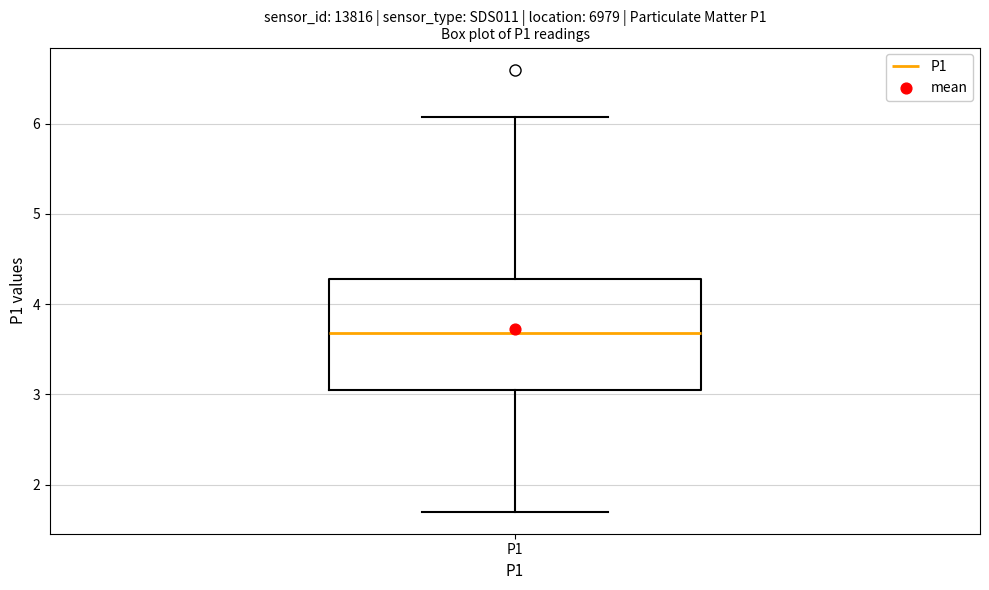

Where is the upper edge of the box for P1 on the y-axis? The values are not printed on the chart, so give them approximately, as read against the axis.

4.3